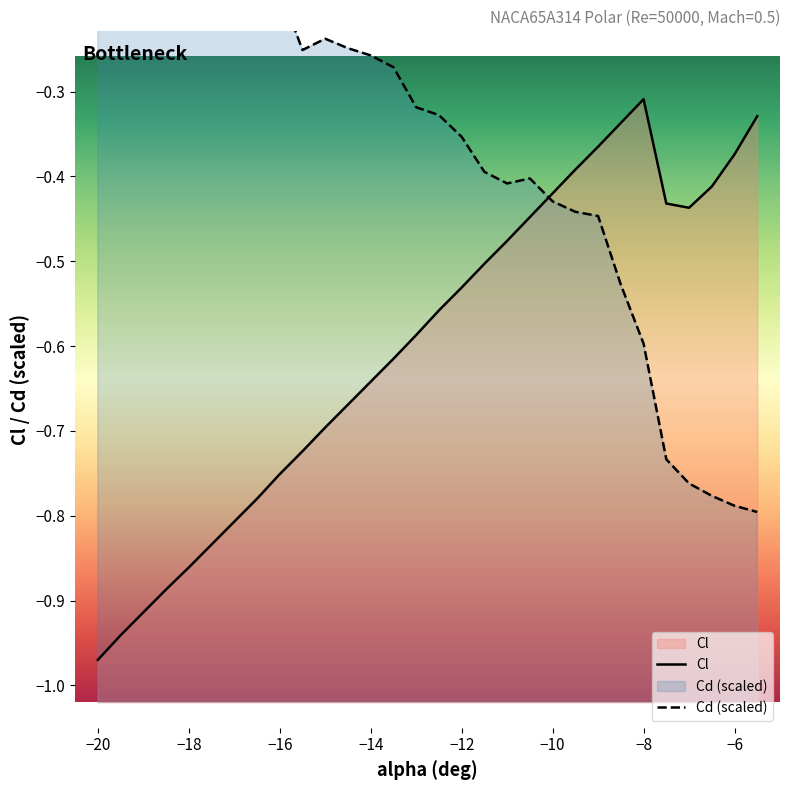

At which label is Cl closest to 0?

−8